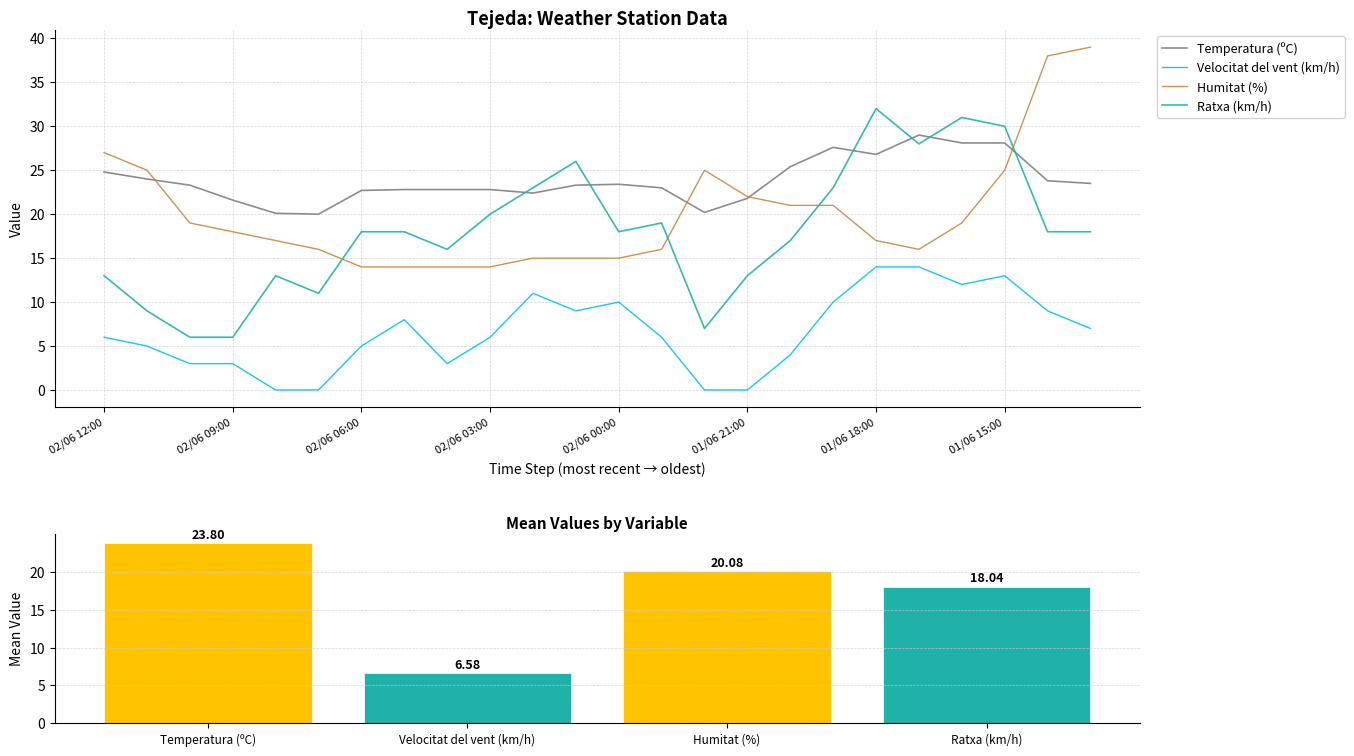

Is the value of Humitat (%) at 01/06 18:00 greater than the value of Velocitat del vent (km/h) at 10?

Yes